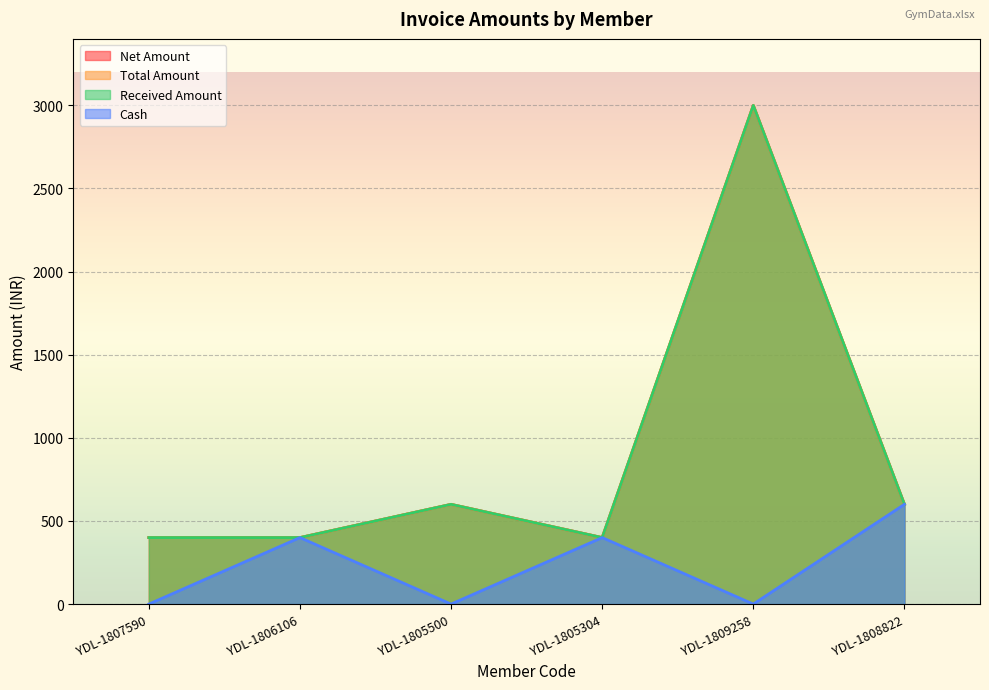

In Total Amount, how many points are higher than both neighbors (excluding endpoints)?

2